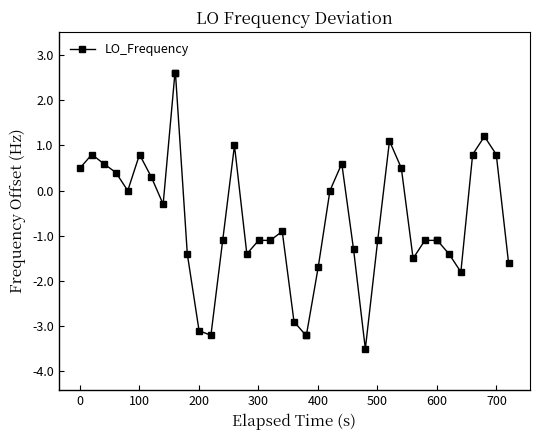

What is the difference between the maximum and minimum values?

6.1